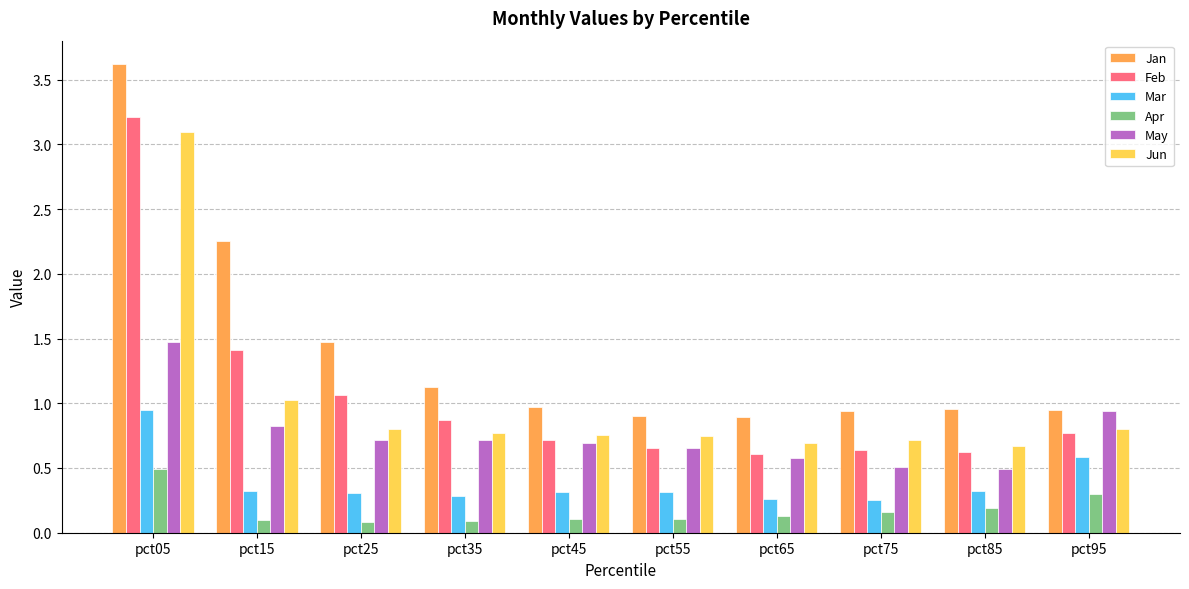

True or false: May has a value of 0.8 at pct75.

False